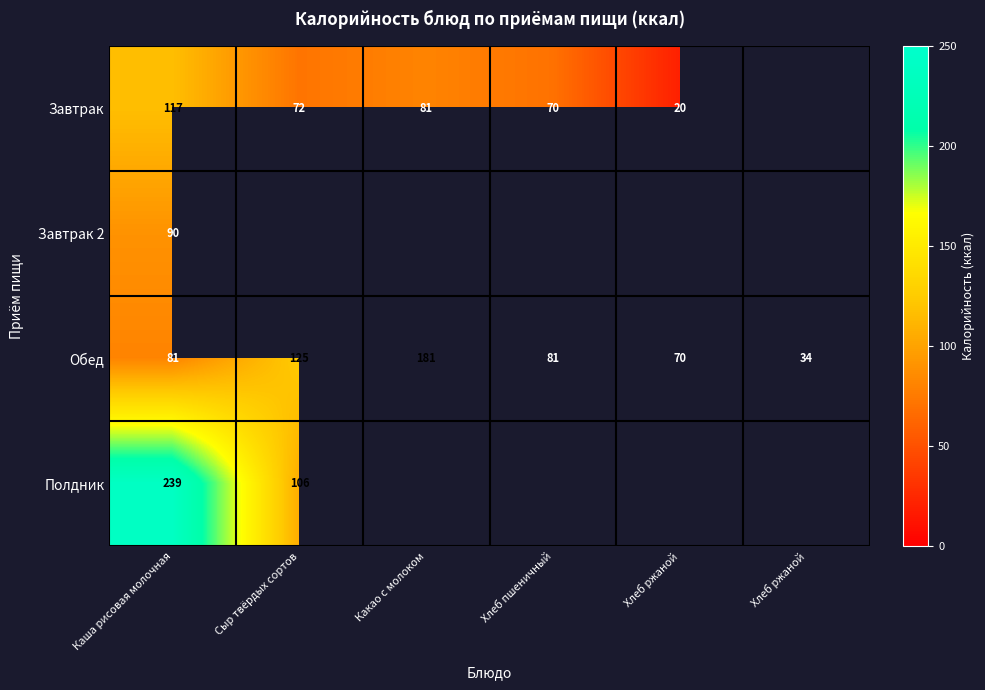

What is the difference between the maximum and minimum values in the Обед series?

146.7